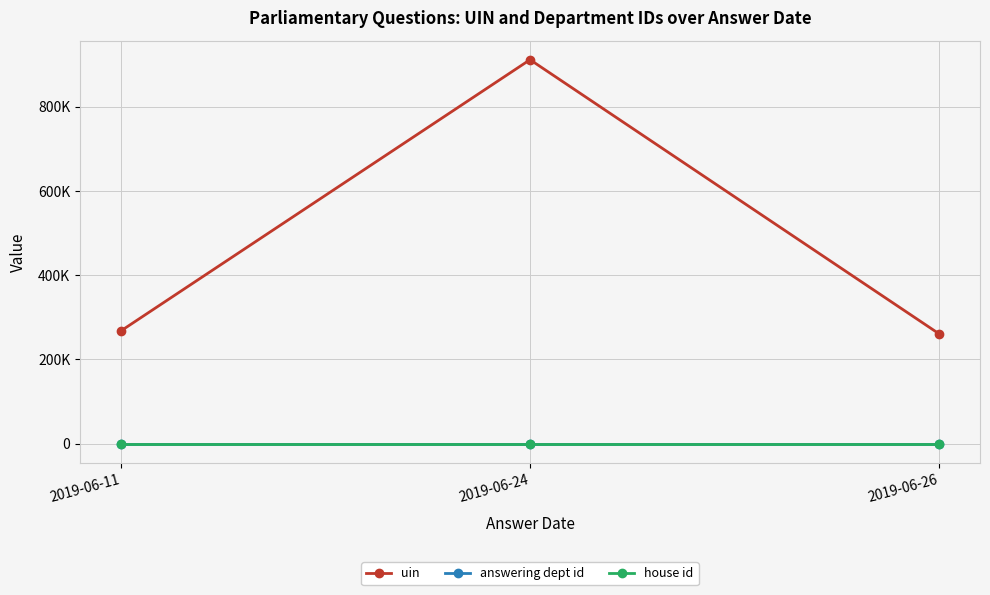

What are all the series names shown in the legend?

uin, answering dept id, house id